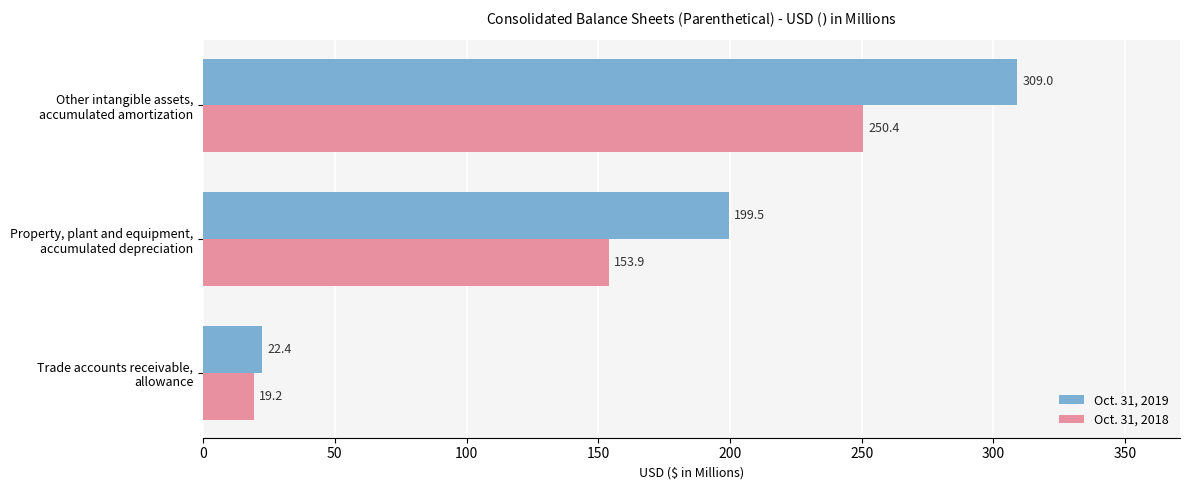

How many values in the Oct. 31, 2019 series are below 199?

1